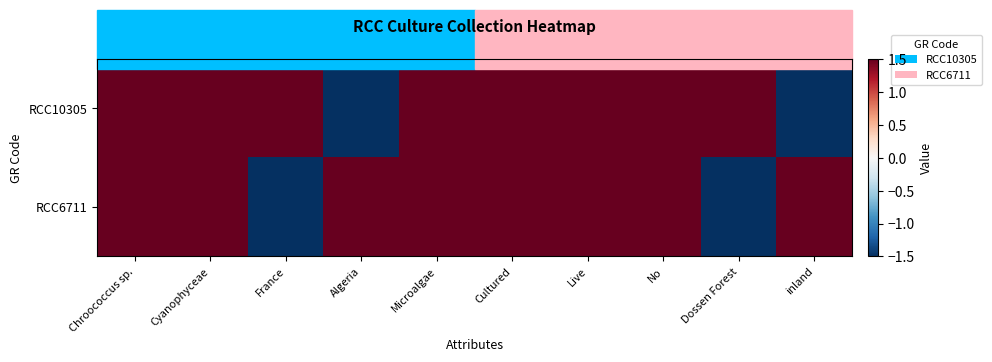

Which series has the largest range (max minus min)?

RCC10305